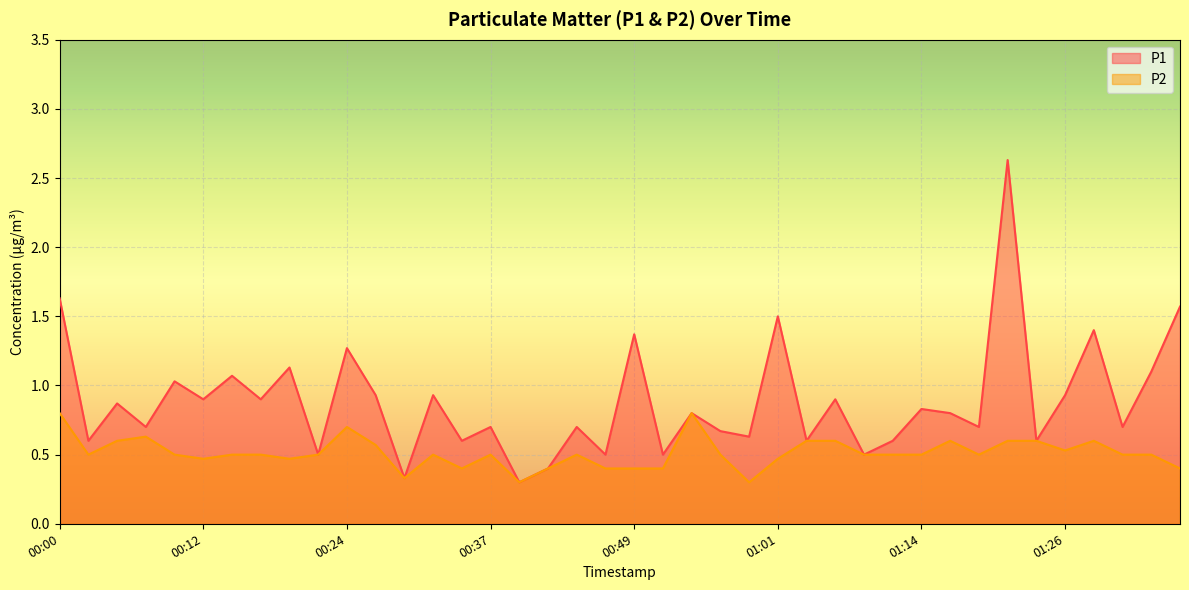

True or false: P2 and P1 cross at least once.

False